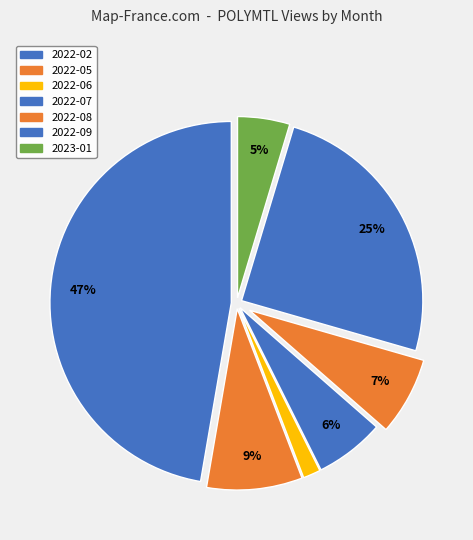

Which category has the biggest portion of the pie?

2022-02